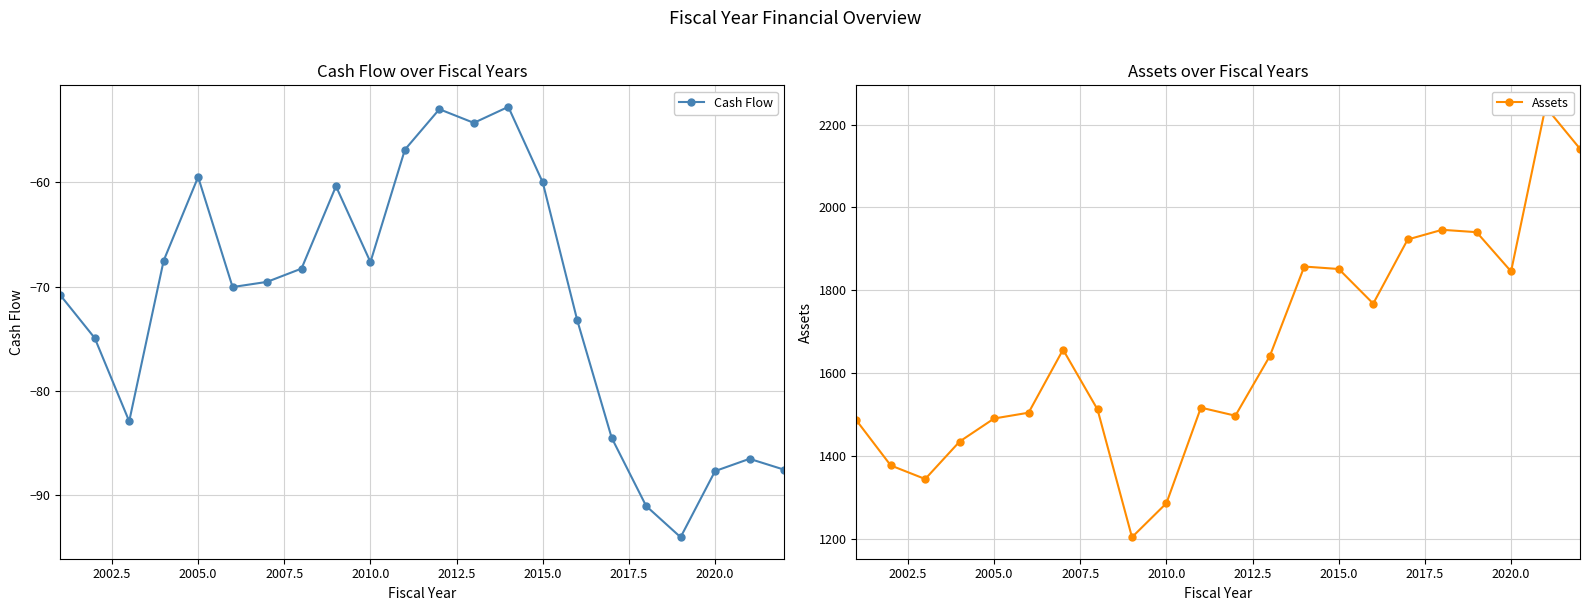

True or false: Cash Flow has more than 0 interior local peaks.

True